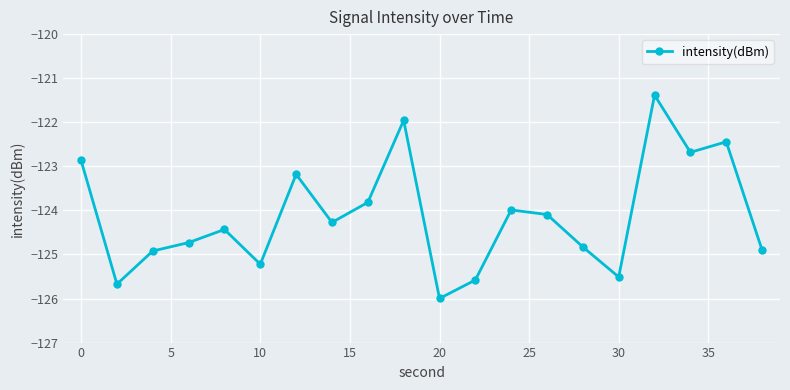

What is the difference between the maximum and minimum values?

4.6